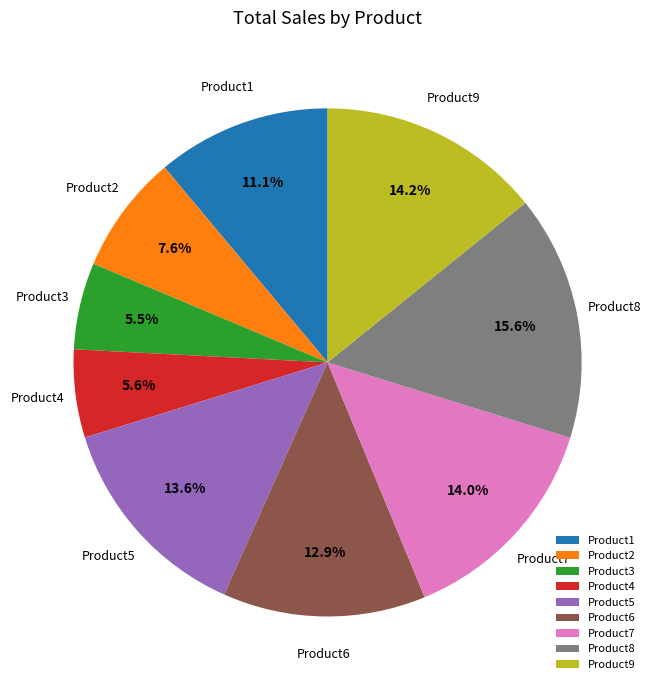

What is the largest slice in the pie chart?

Product8